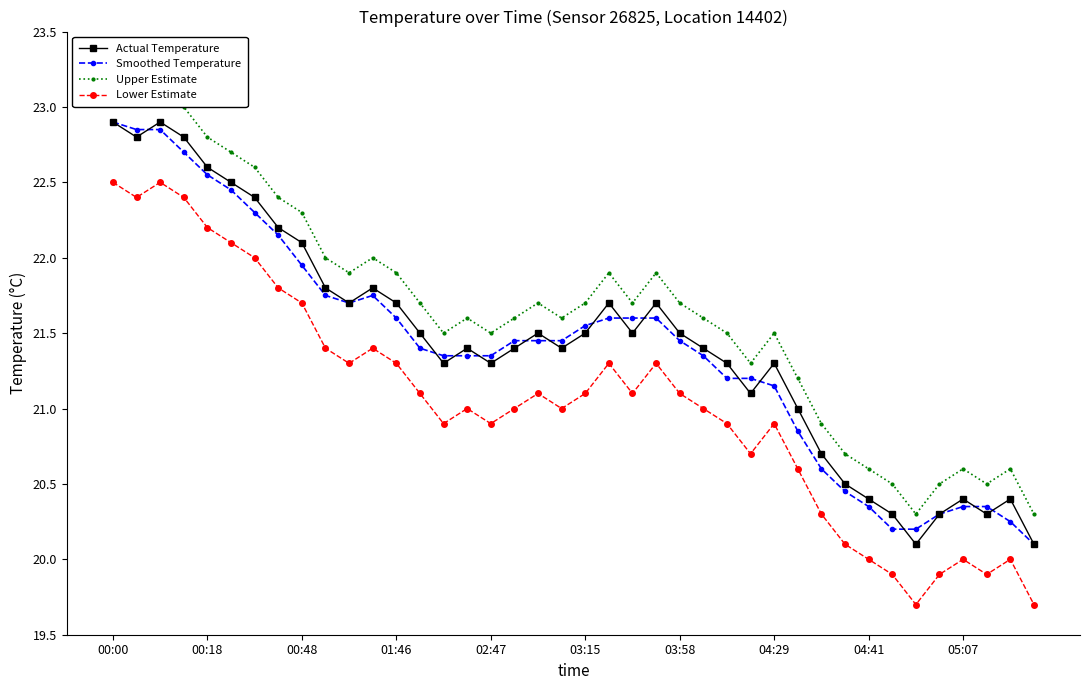

True or false: Lower Estimate has more than 0 interior local peaks.

True